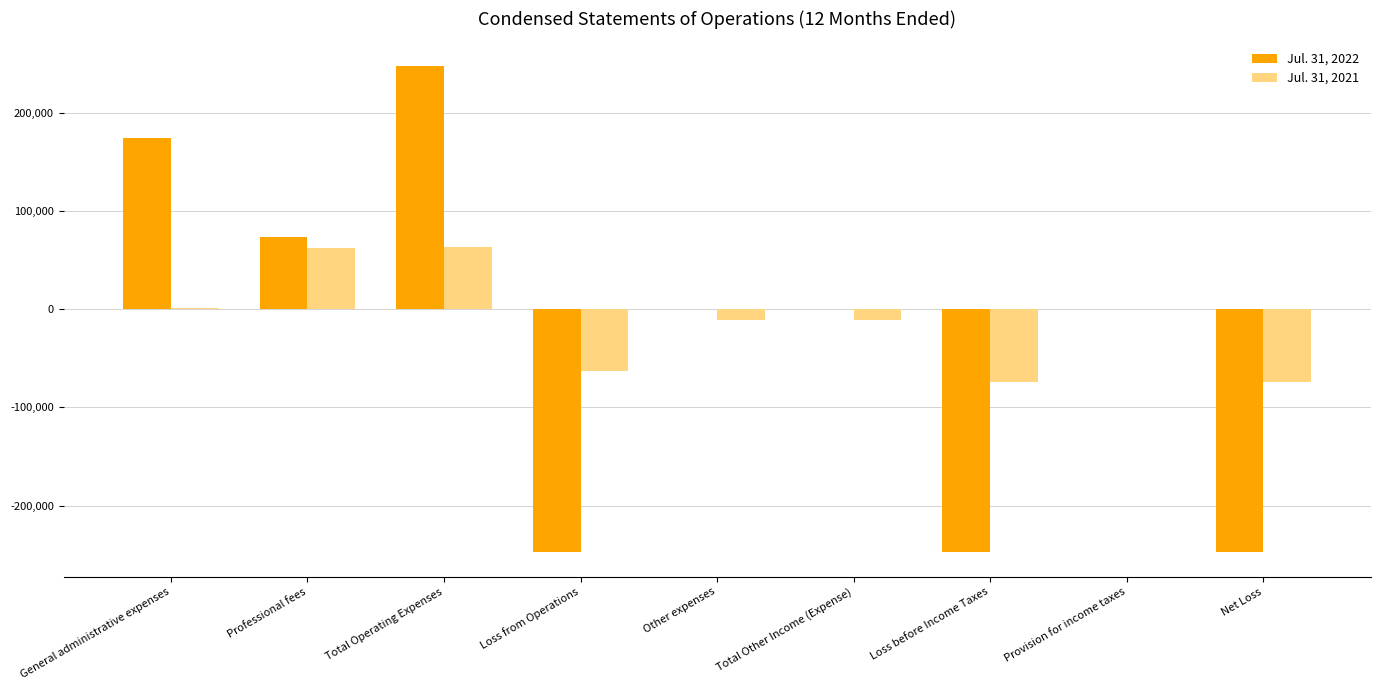

The Jul. 31, 2022 series shows 174331 at General administrative expenses. True or false?

True